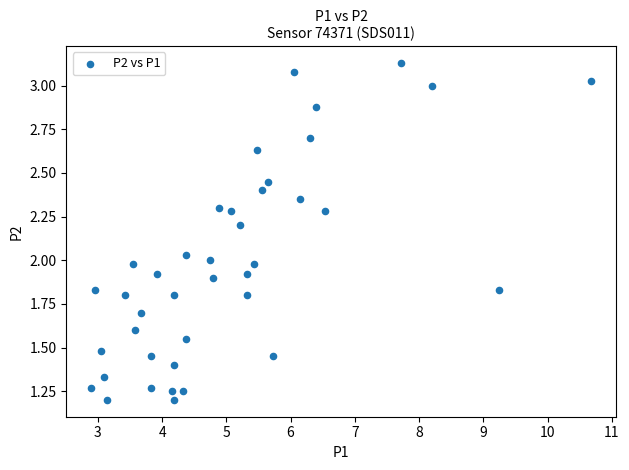

What is the range of Y values (max minus min)?

1.9